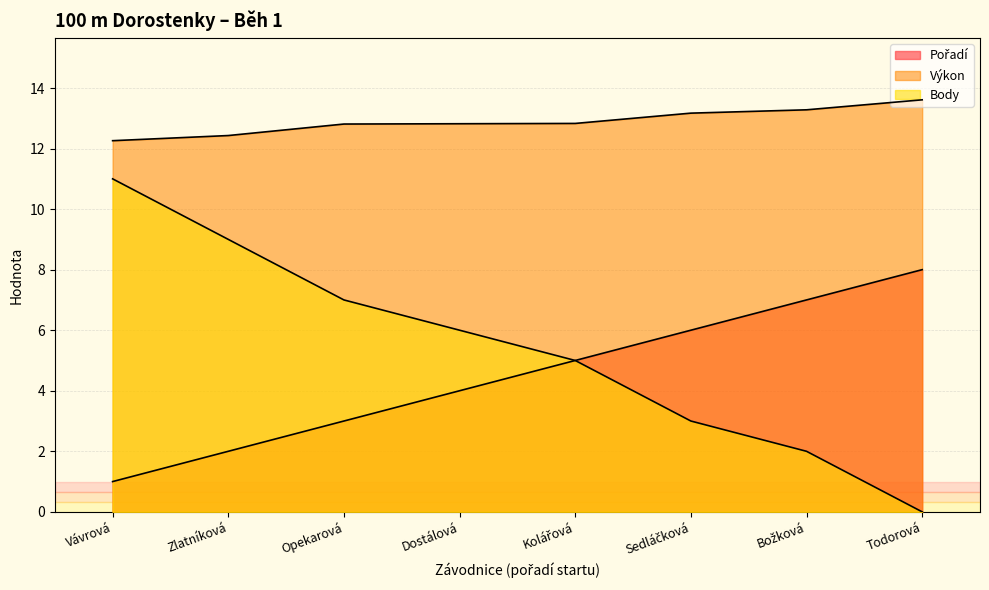

What value does the Pořadí series have at Vávrová?

1.0